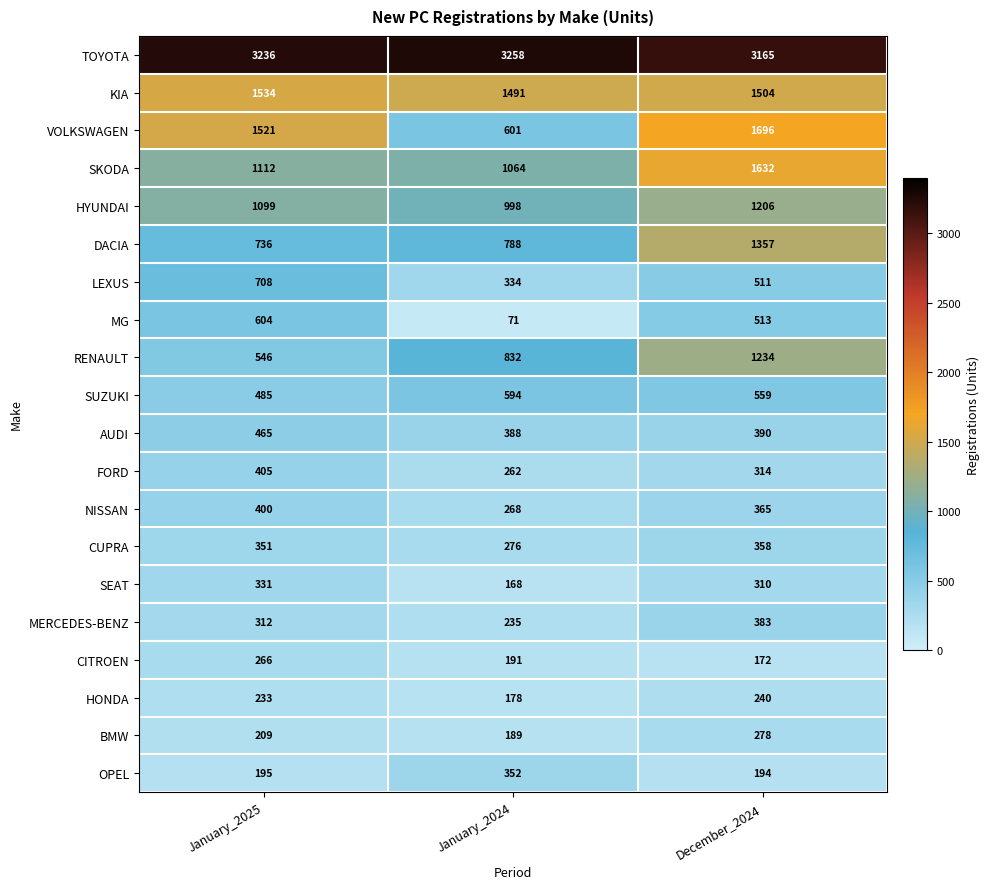

What is the smallest value displayed?

71